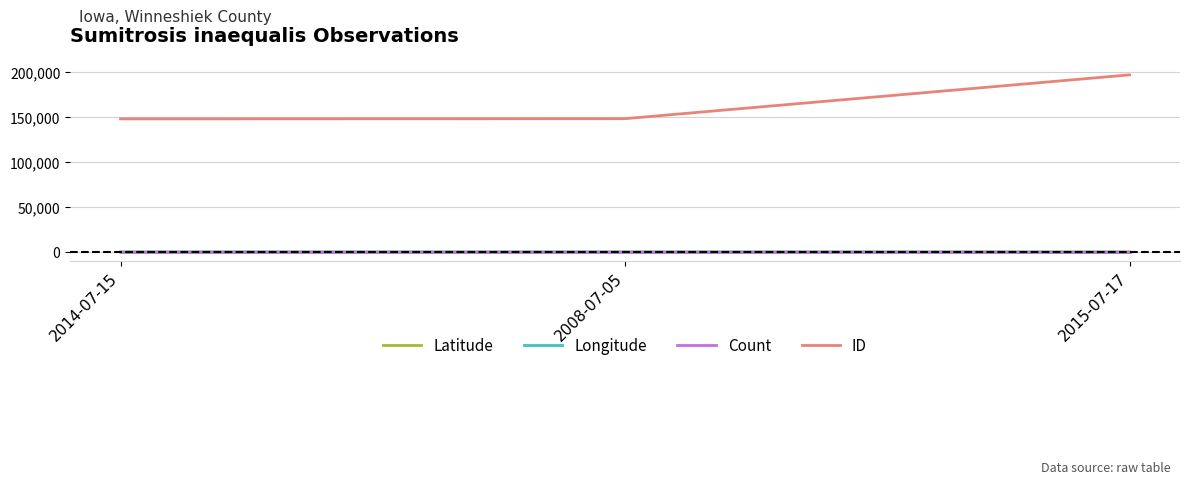

At how many categories does at least one series exceed 133939?

3